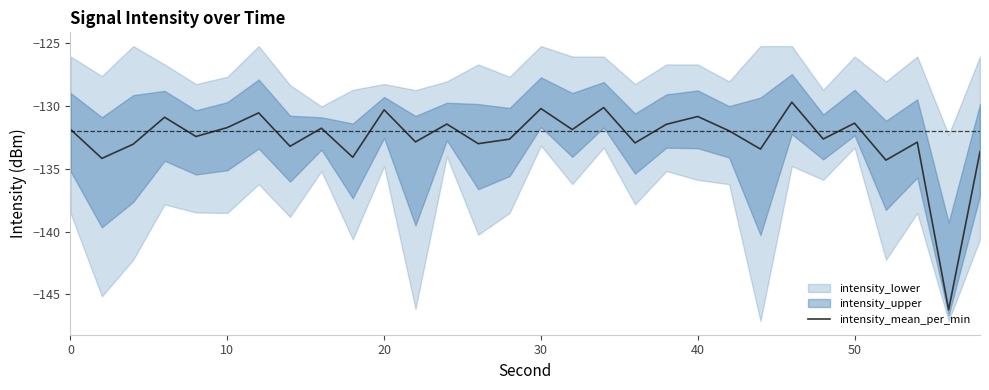

Count the number of values greater than -131.

7